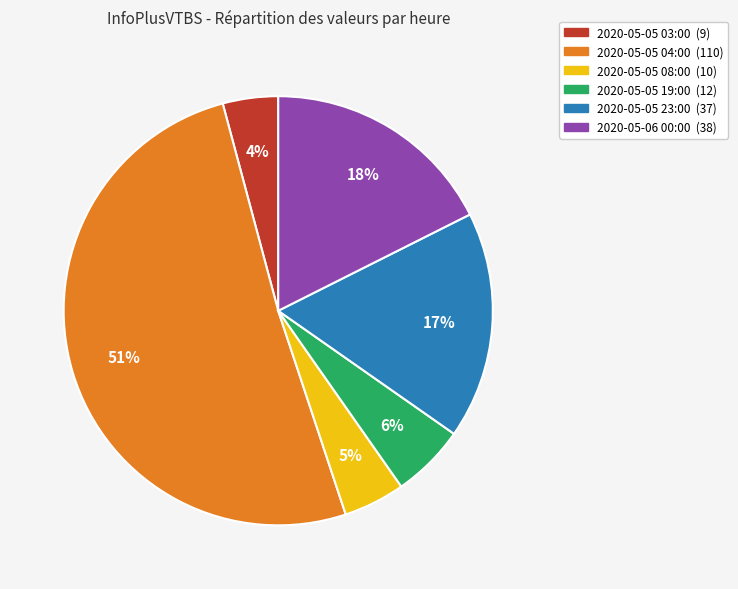

How many slices are in this pie chart?

6